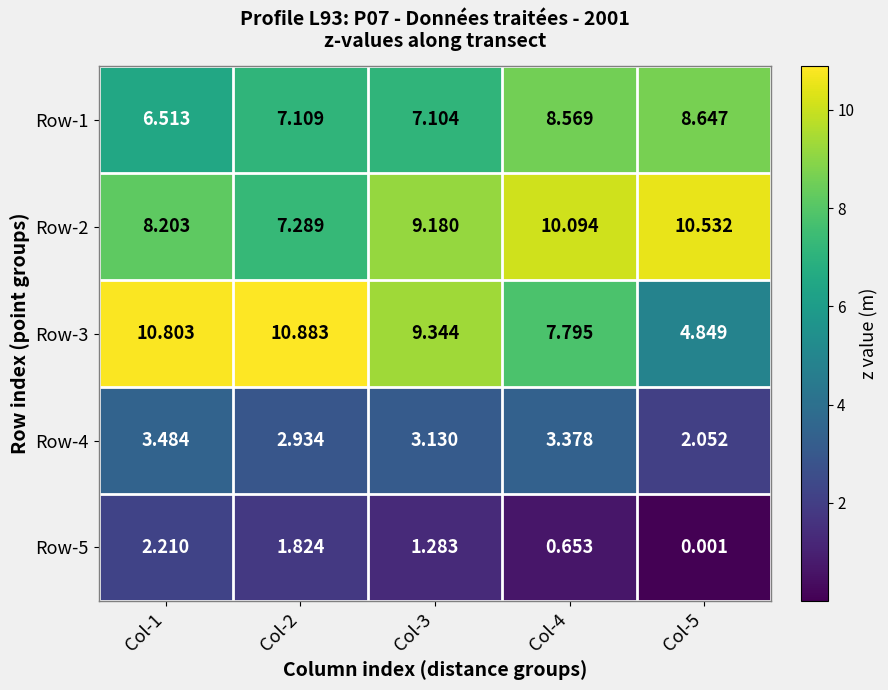

Is the value of Row-5 at Col-1 greater than the value of Row-3 at Col-1?

No